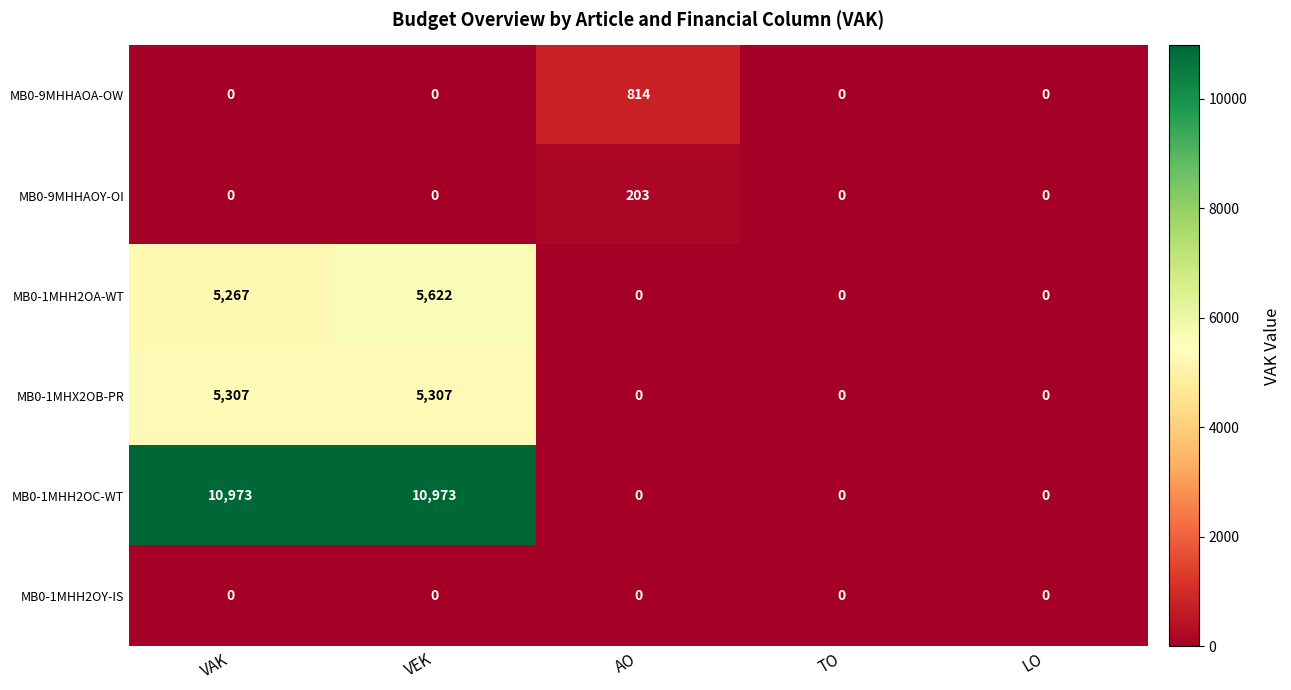

Count the MB0-1MHH2OC-WT values in the range 0 to 10973.

5